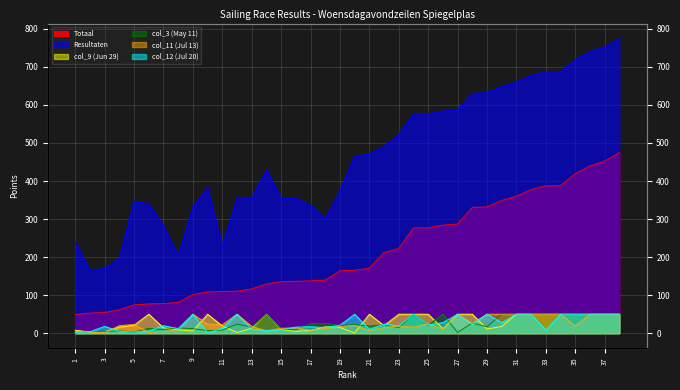

Reading left to right, what are all the values shown in this chart?

Totaal: 49.0	53.0	54.5	61.5	74.5	77.0	78.0	81.0	101.5	108.5	109.5	110.5	116.5	129.5	135.5	136.5	137.5	139.5	164.0	165.5	170.5	212.0	222.5	277.0	277.0	284.0	287.0	330.5	332.0	349.0	360.0	377.0	387.5	387.5	419.0	439.5	452.0	475.0
Resultaten: 239.5	165.5	170.5	197.5	347.5	340.0	282.0	203.5	332.5	382.5	227.5	356.5	355.5	429.5	354.5	354.5	336.5	300.5	375.0	465.5	470.5	491.0	522.5	577.0	577.0	584.0	587.0	630.5	632.0	649.0	660.0	677.0	687.5	687.5	719.0	739.5	752.0	775.0
col_9 (Jun 29): 8.0	3.0	4.0	16.0	21.0	50.0	14.0	9.0	6.0	50.0	19.0	2.0	13.0	50.0	10.0	5.0	7.0	17.0	15.0	1.0	50.0	20.0	50.0	50.0	50.0	12.0	50.0	50.0	11.0	18.0	50.0	50.0	50.0	50.0	50.0	50.0	50.0	50.0
col_3 (May 11): 1.0	4.0	5.0	6.0	3.0	13.0	10.0	14.0	12.0	7.0	8.0	24.0	16.0	50.0	11.0	9.0	25.0	26.0	20.0	23.0	19.0	22.0	15.0	50.0	21.0	50.0	2.0	27.0	17.0	50.0	50.0	50.0	50.0	50.0	50.0	50.0	50.0	50.0
col_11 (Jul 13): 3.0	4.0	1.0	20.0	23.0	2.0	5.0	8.0	50.0	24.0	22.0	50.0	18.0	6.0	13.0	14.0	8.0	12.0	17.0	21.0	7.0	15.0	19.0	16.0	25.0	11.0	50.0	26.0	50.0	50.0	50.0	50.0	50.0	50.0	19.0	50.0	50.0	50.0
col_12 (Jul 20): 2.0	4.0	18.0	5.0	3.0	6.0	20.0	12.0	50.0	1.0	13.0	50.0	11.0	7.0	9.0	16.0	17.0	15.0	21.0	50.0	10.0	24.0	19.0	50.0	22.0	28.0	50.0	23.0	50.0	28.0	50.0	50.0	8.0	50.0	50.0	50.0	50.0	50.0